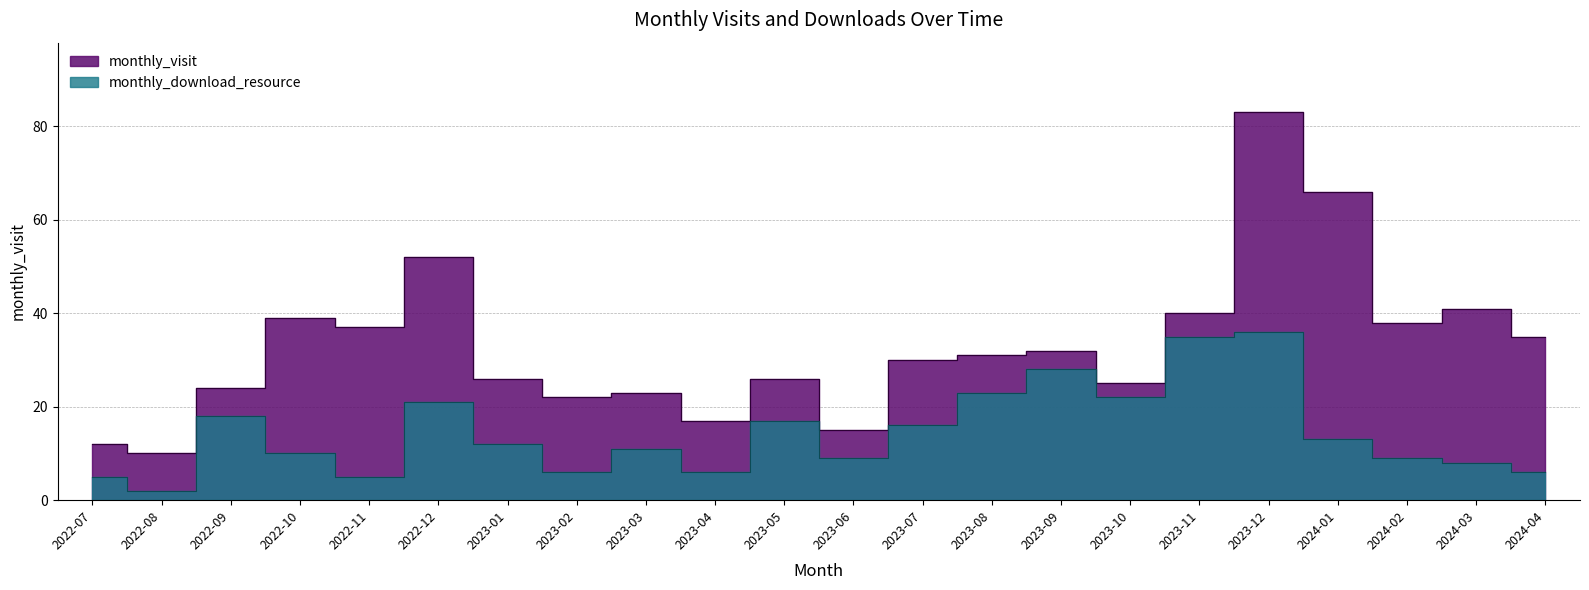

Which series has the widest spread of values?

monthly_visit